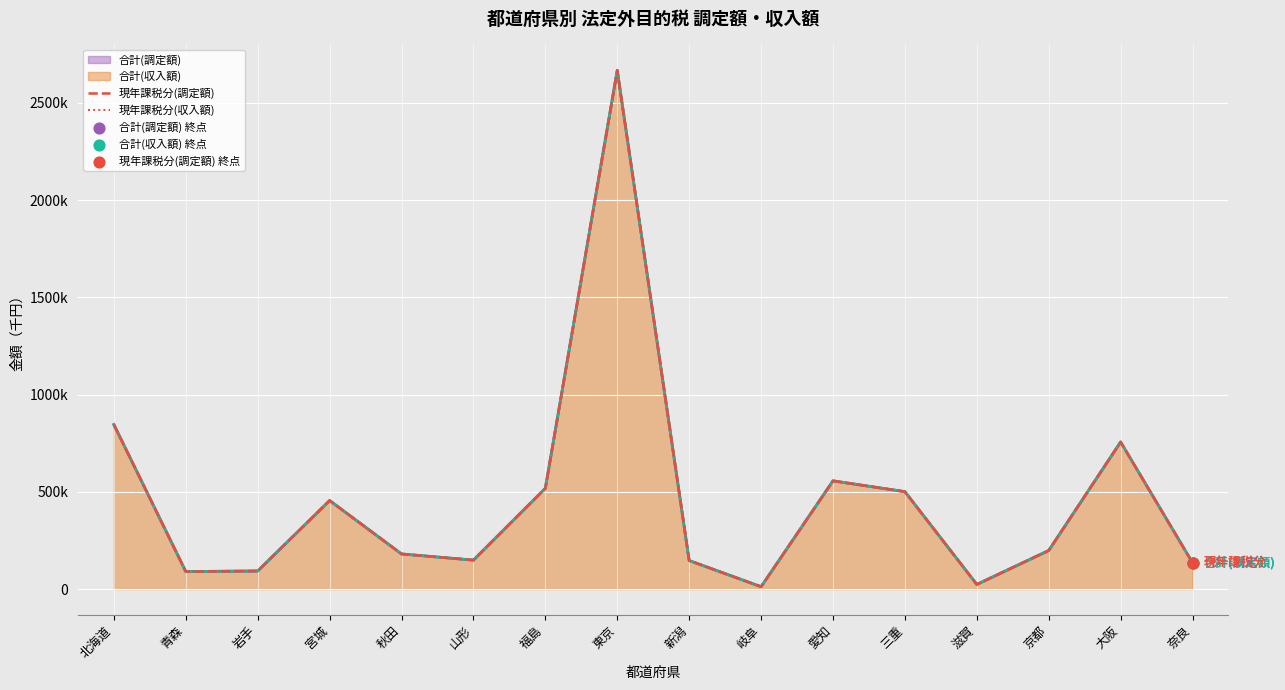

Which series reaches the minimum Y coordinate?

現年課税分(調定額)